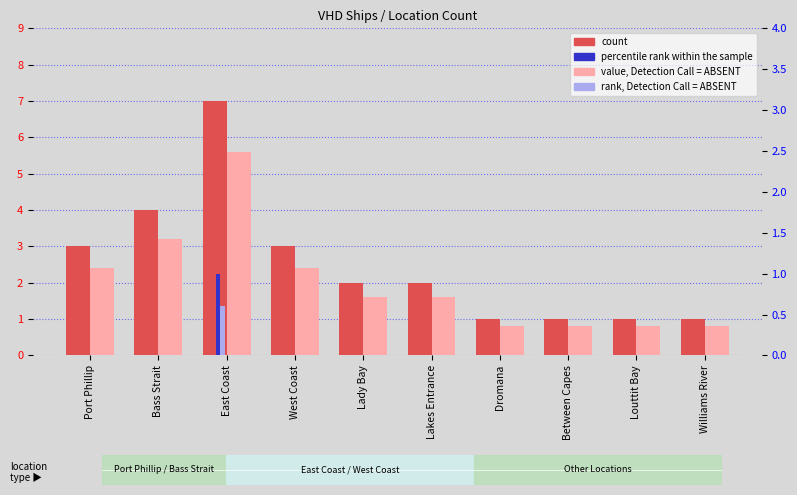

The value of rank, Detection Call = ABSENT at Port Phillip is 0.4. True or false?

False